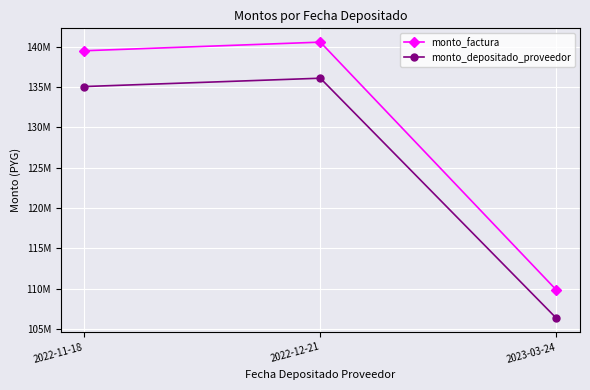

Rank the series by their maximum value, from lowest to highest.

monto_depositado_proveedor, monto_factura